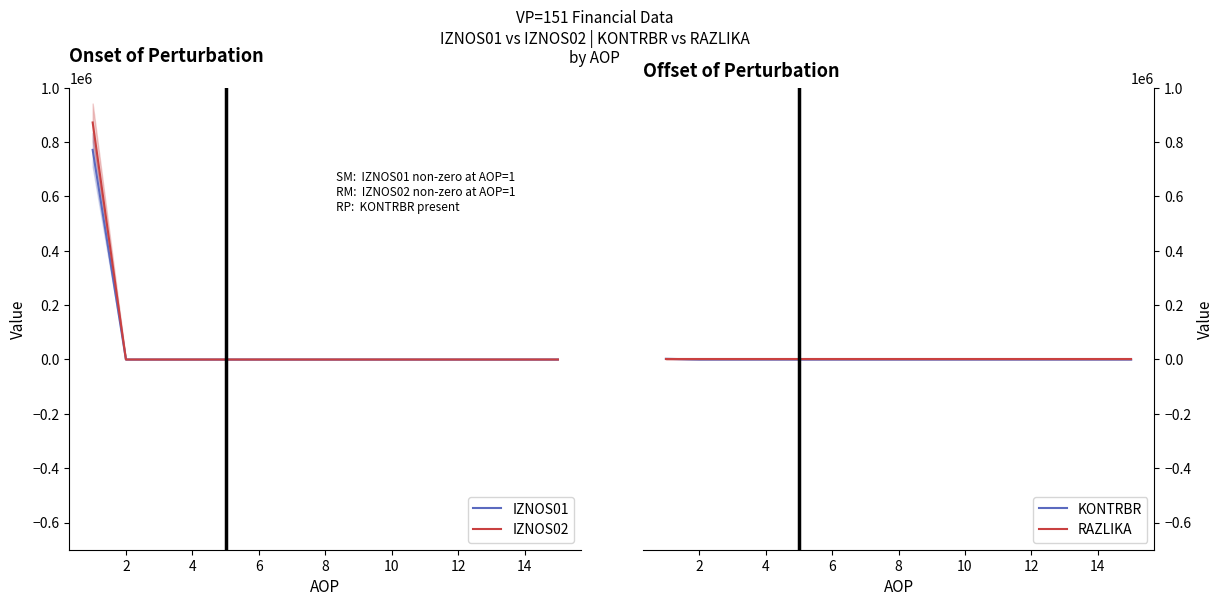

The value of IZNOS01 at 4 is 360630.3. True or false?

False